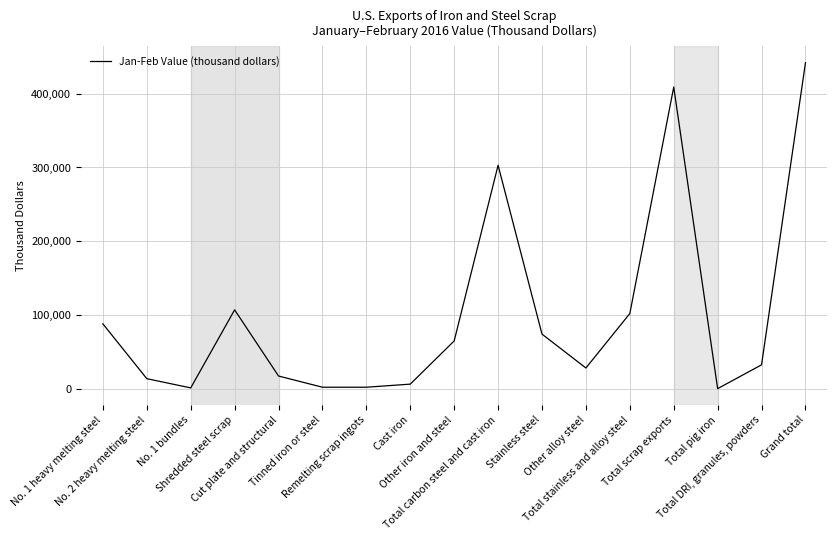

What is the difference between the maximum and minimum values?

441793